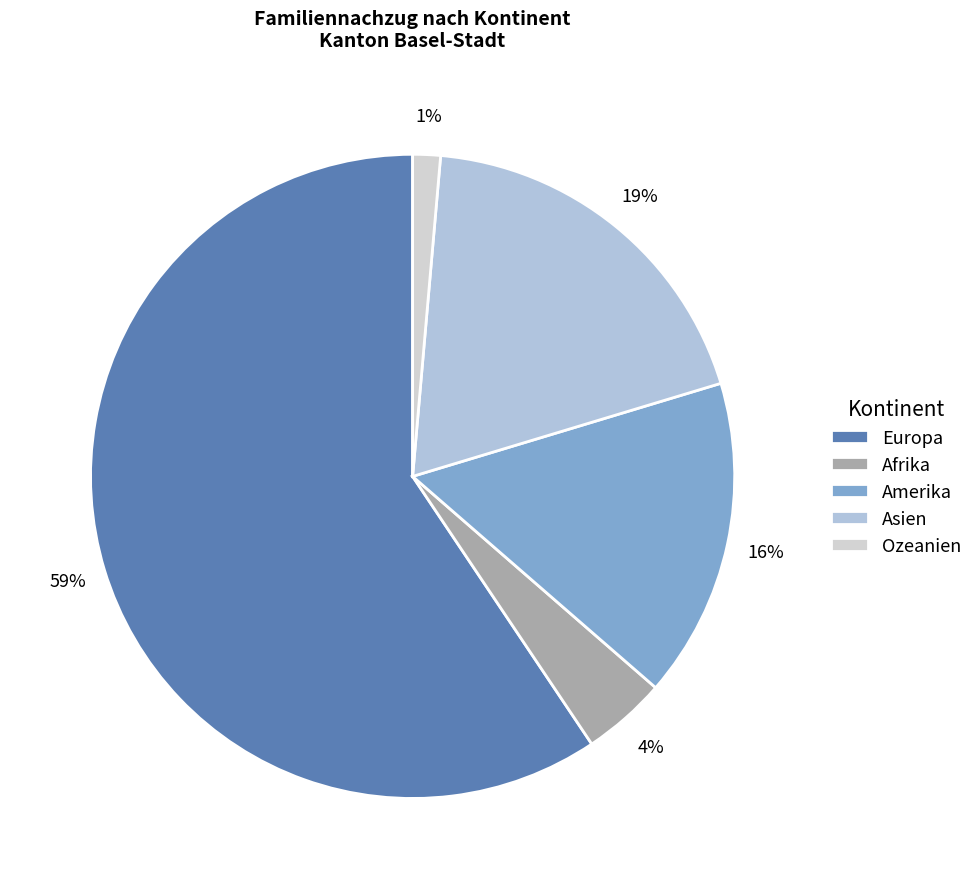

Is it true that Amerika is 16% of the pie?

True